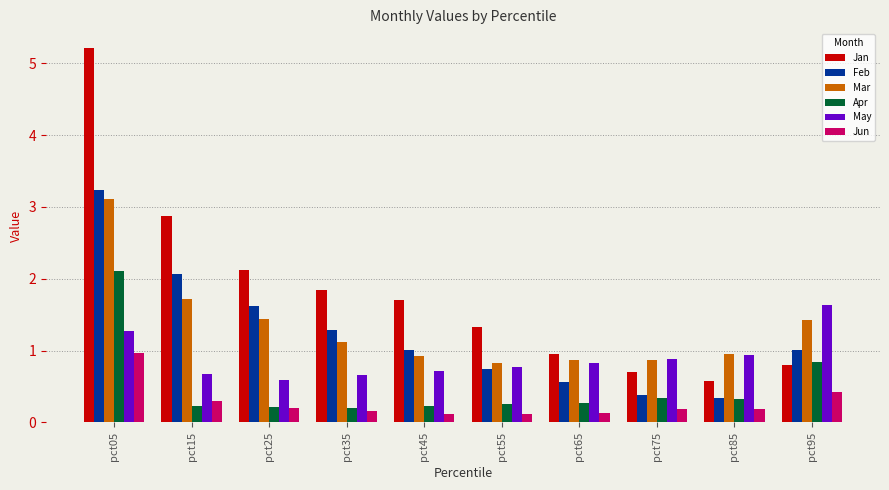

What is the approximate value of Jan at pct65?

1.0